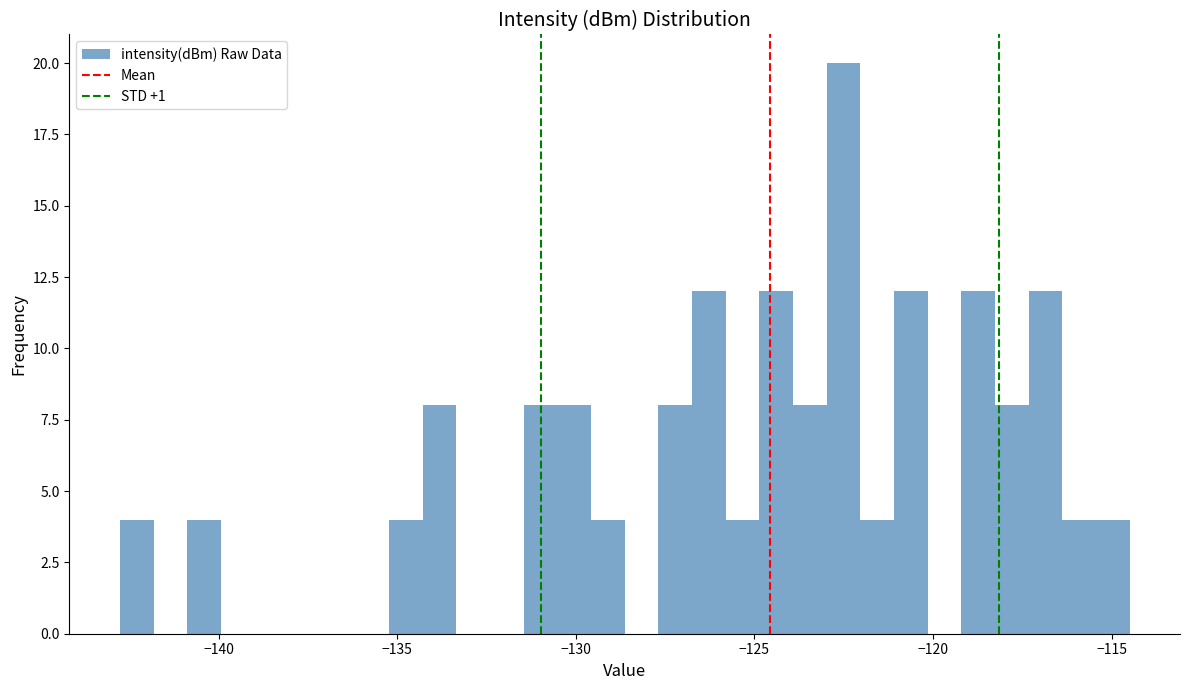

Read against the x-axis, roughly where is the centre of the tallest bar?

-122.5